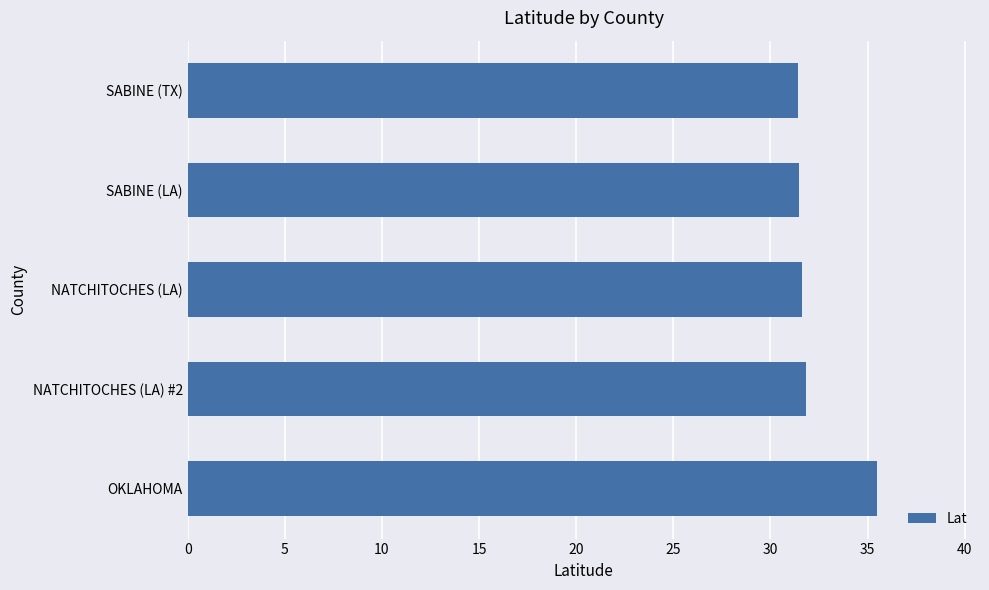

True or false: the data shows 31.5 at SABINE (LA).

True